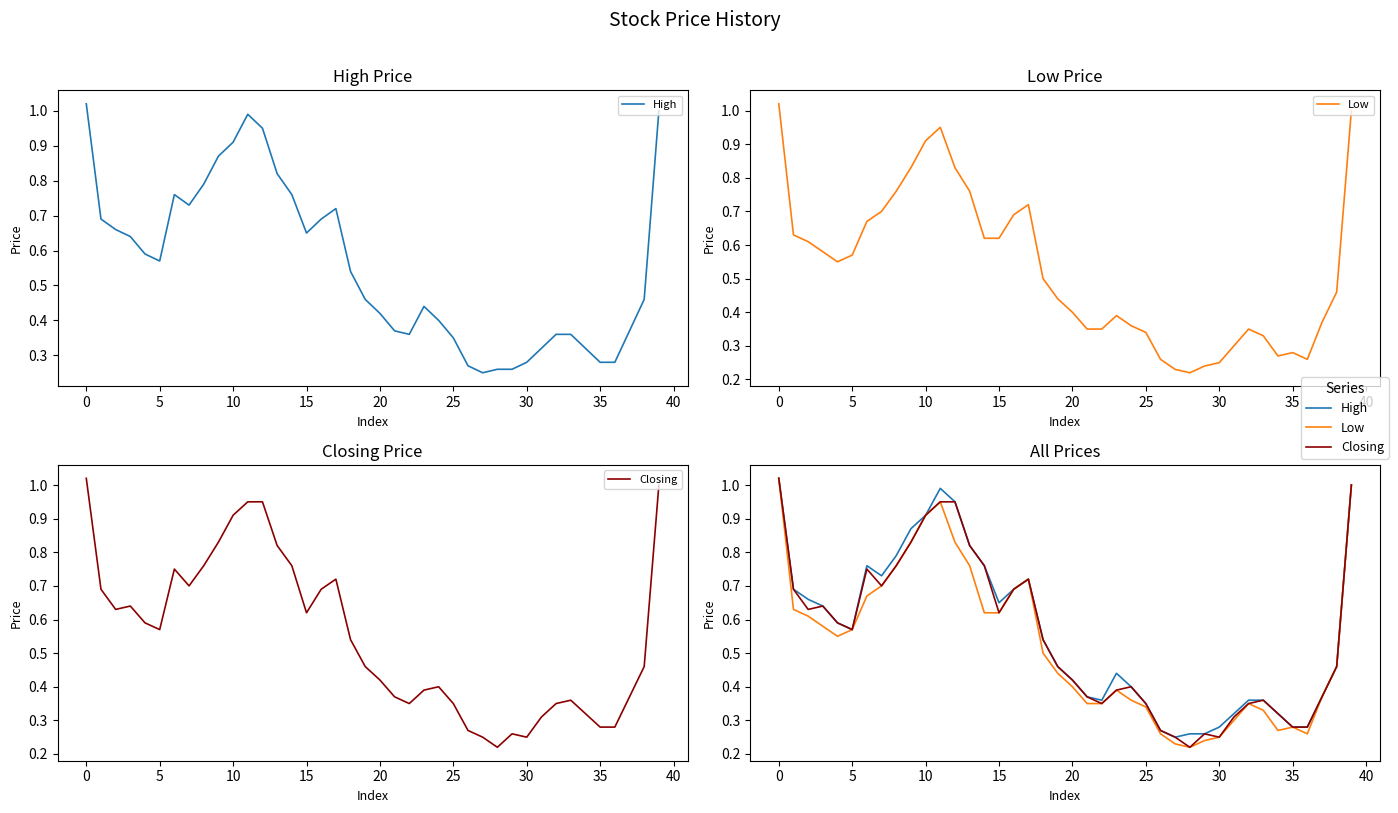

Where is Low nearest to the value 0?

28